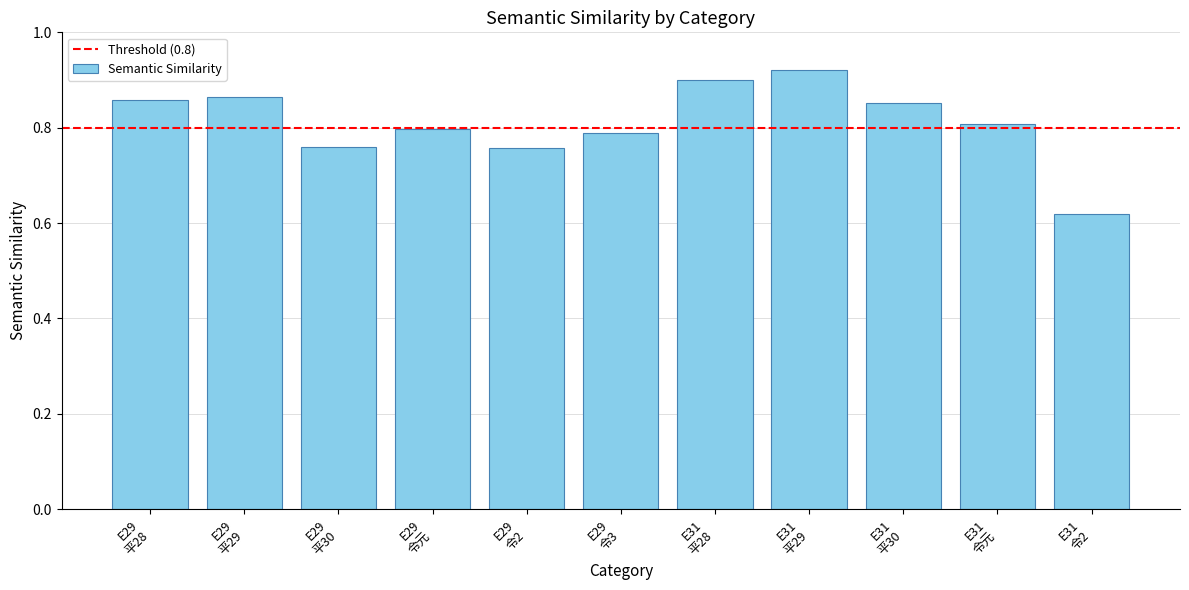

What is the difference between the maximum and minimum values?

0.3